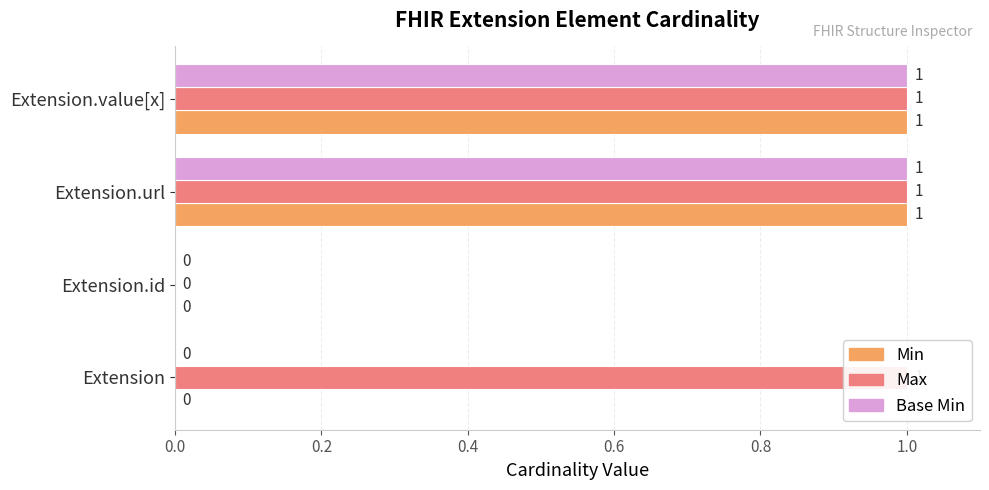

What is the difference between the second highest and second lowest values in the Base Min series?

1